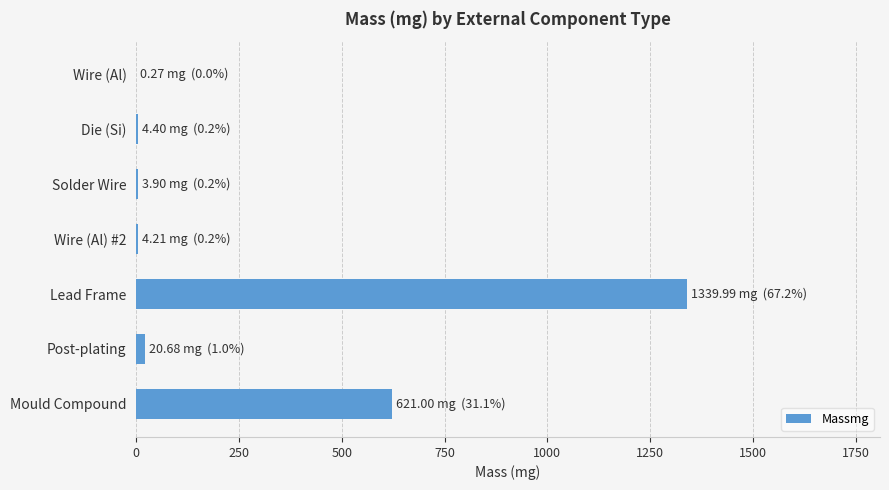

What is the greatest value displayed?

1340.0